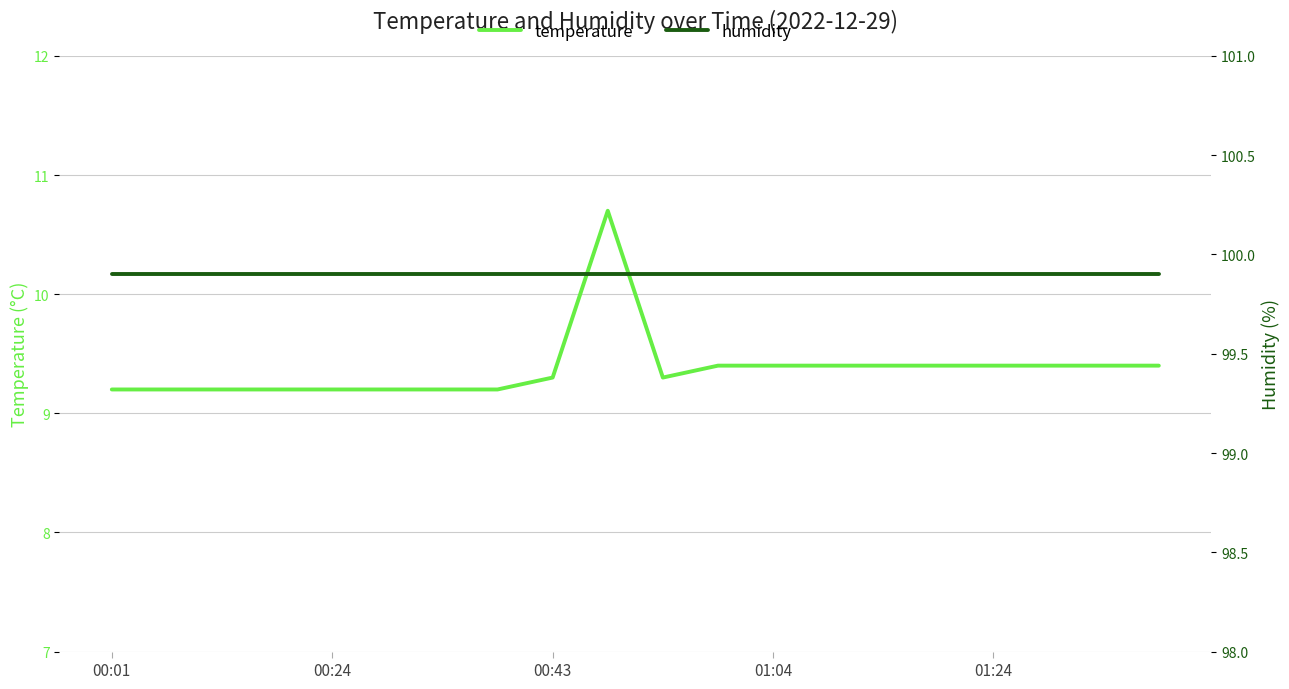

List the series in order of their peak value, lowest first.

temperature, humidity